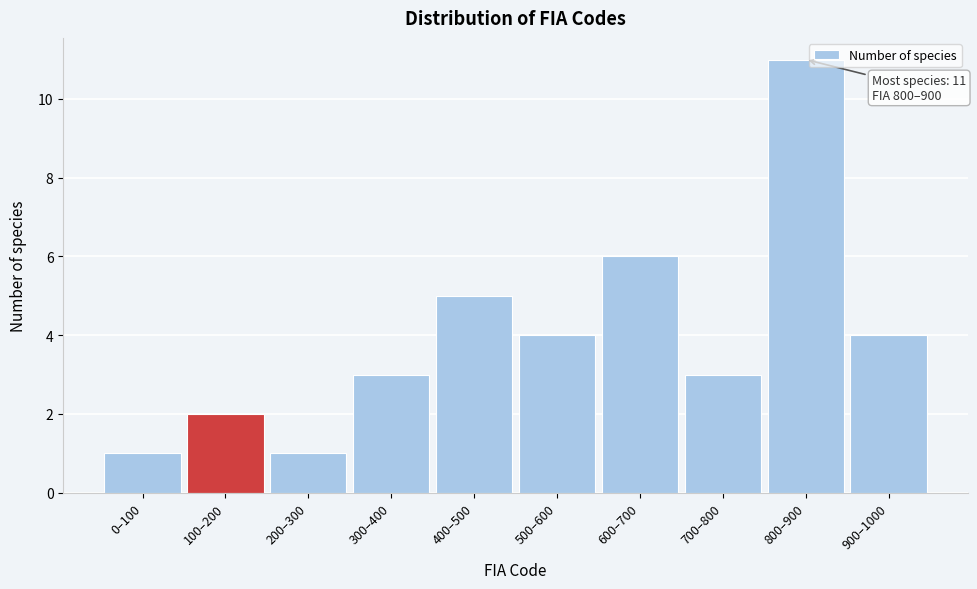

Reading left to right, list all the values displayed in this chart.

0–100=1	100–200=2	200–300=1	300–400=3	400–500=5	500–600=4	600–700=6	700–800=3	800–900=11	900–1000=4